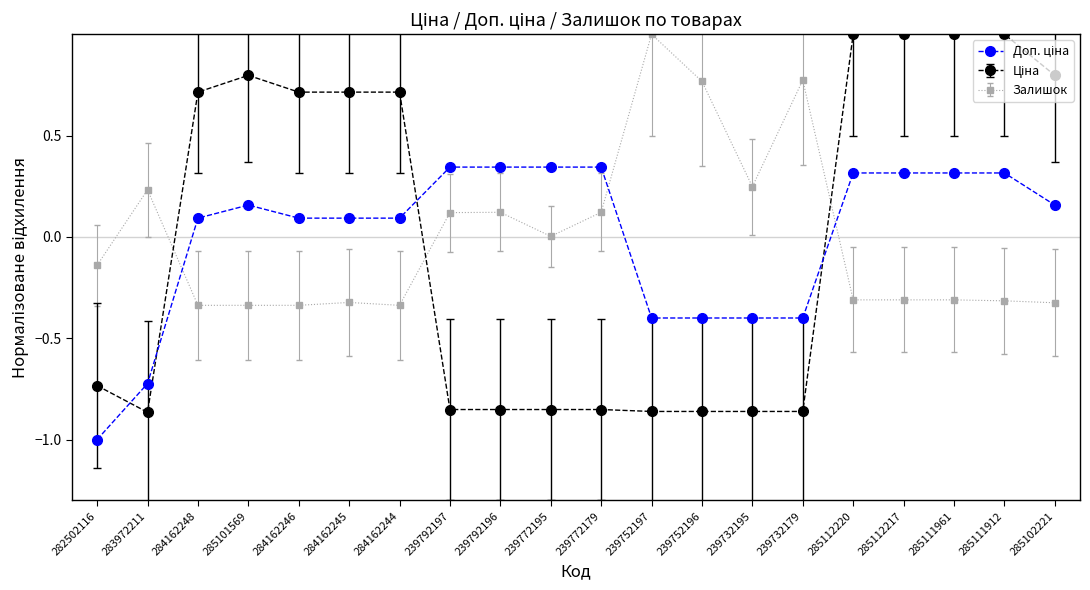

What is the spread (max minus min) of values at 239772179?

1.2